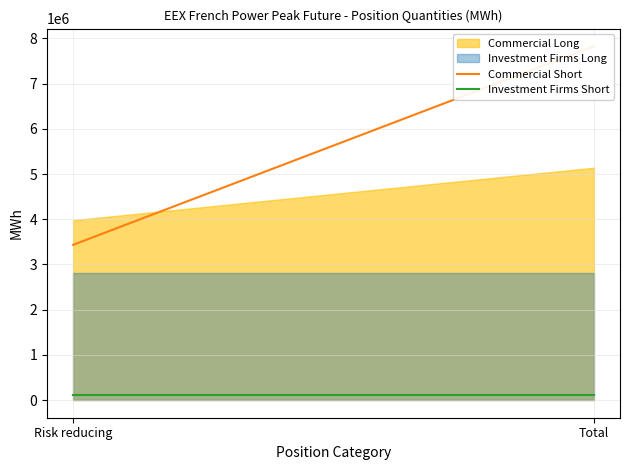

How many lines are shown in the chart?

2